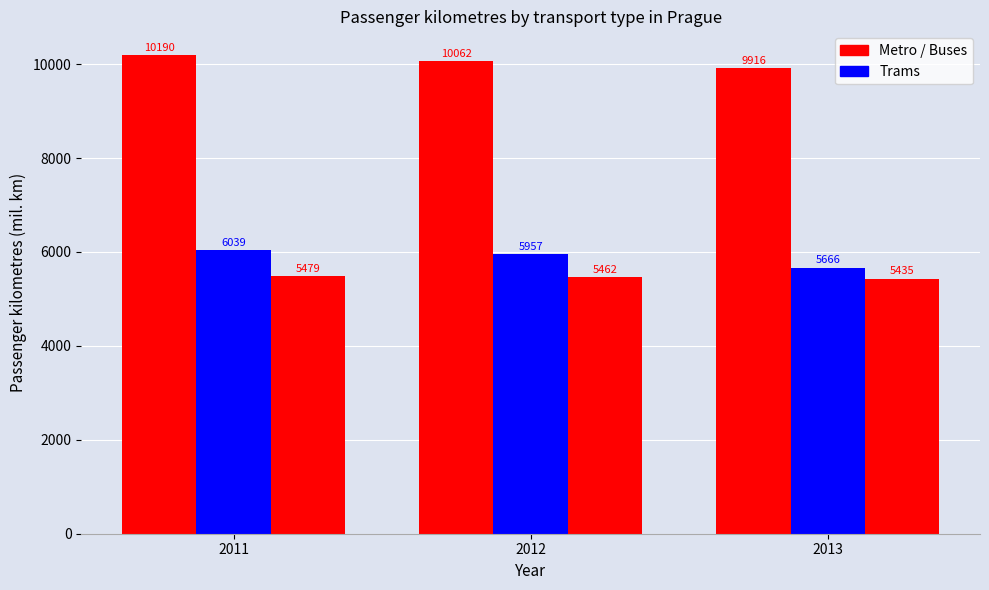

Reading right to left, list all the values displayed in this chart.

Metro: 2013=9916.1	2012=10062.0	2011=10190.0
Trams: 2013=5665.5	2012=5957.0	2011=6039.0
Buses: 2013=5434.7	2012=5462.0	2011=5479.0